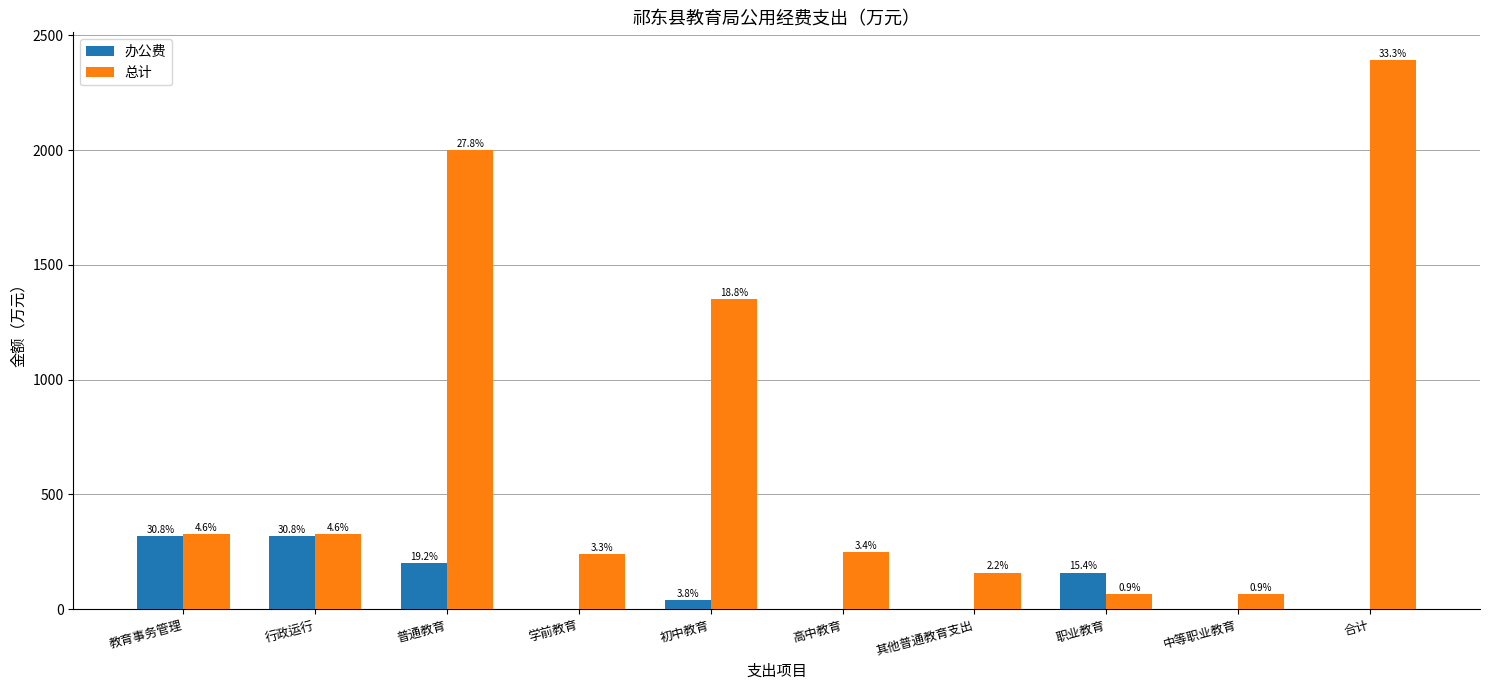

How many groups of bars are there?

10